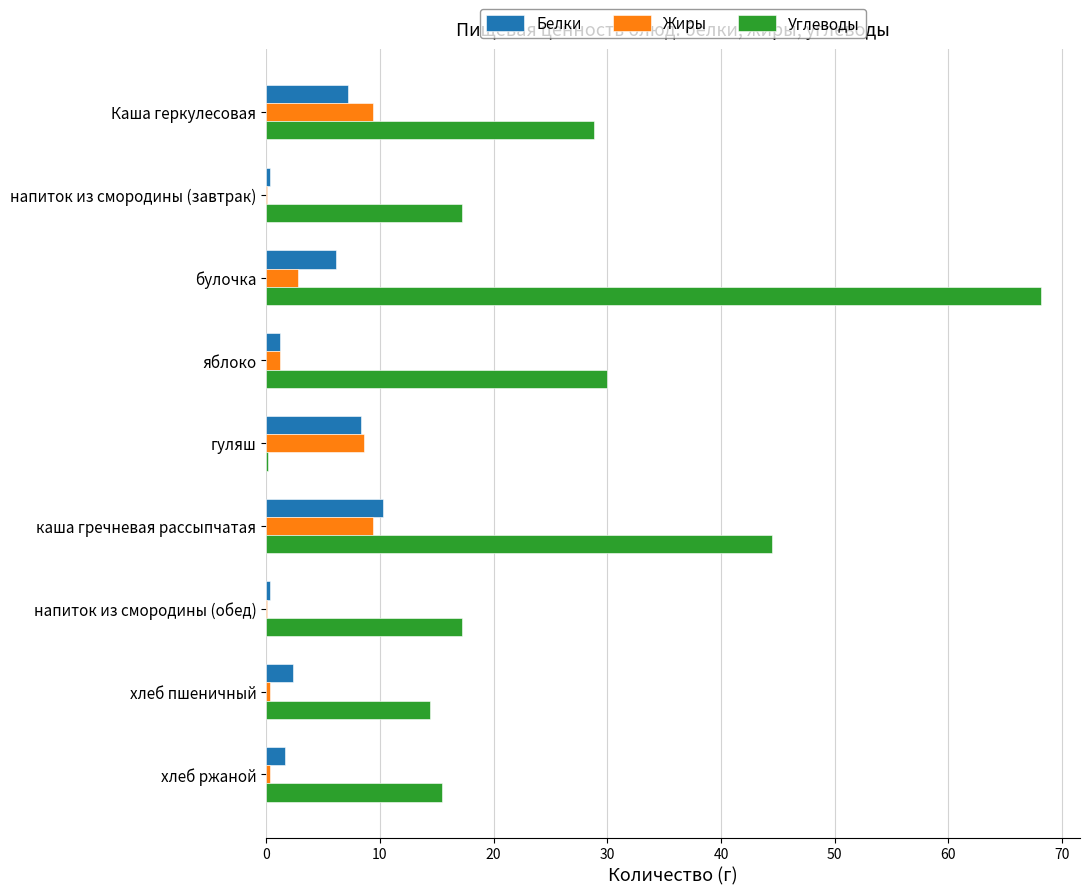

The value of Углеводы at яблоко is 30.0. True or false?

True